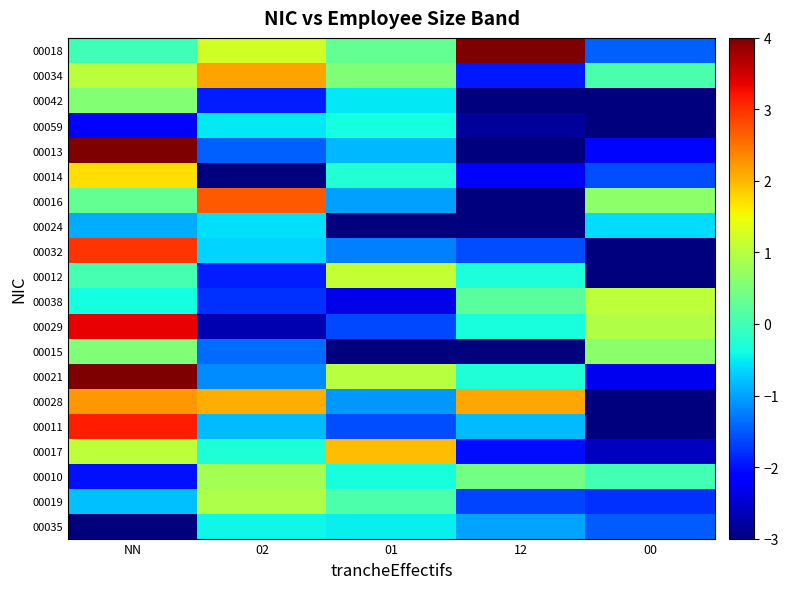

At 12, list the series in order from largest to smallest.

00018, 00028, 00010, 00038, 00021, 00012, 00029, 00011, 00035, 00032, 00019, 00034, 00017, 00014, 00059, 00016, 00015, 00024, 00013, 00042